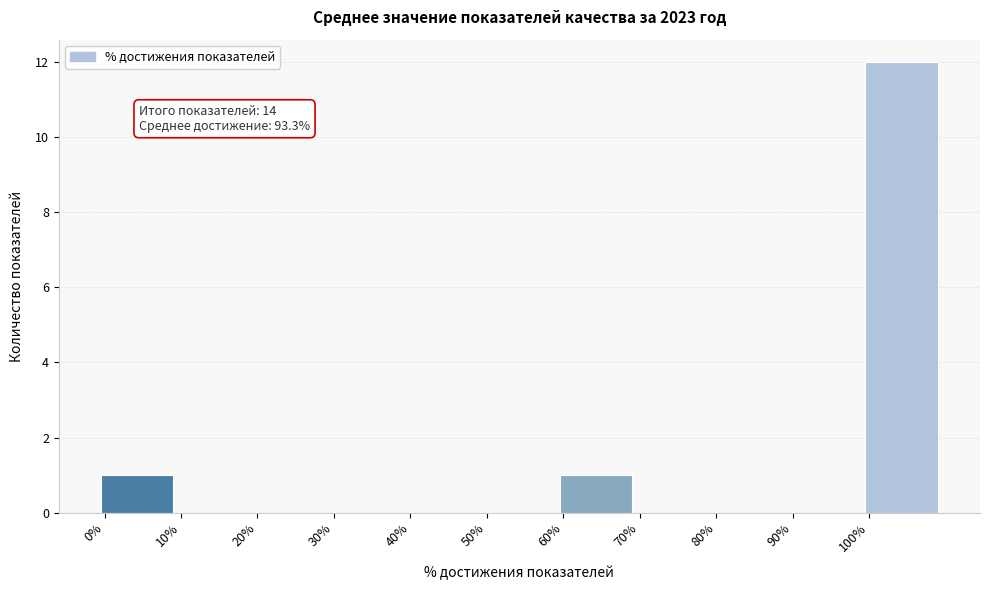

Which range on the x-axis has the tallest bar?

100 to 110